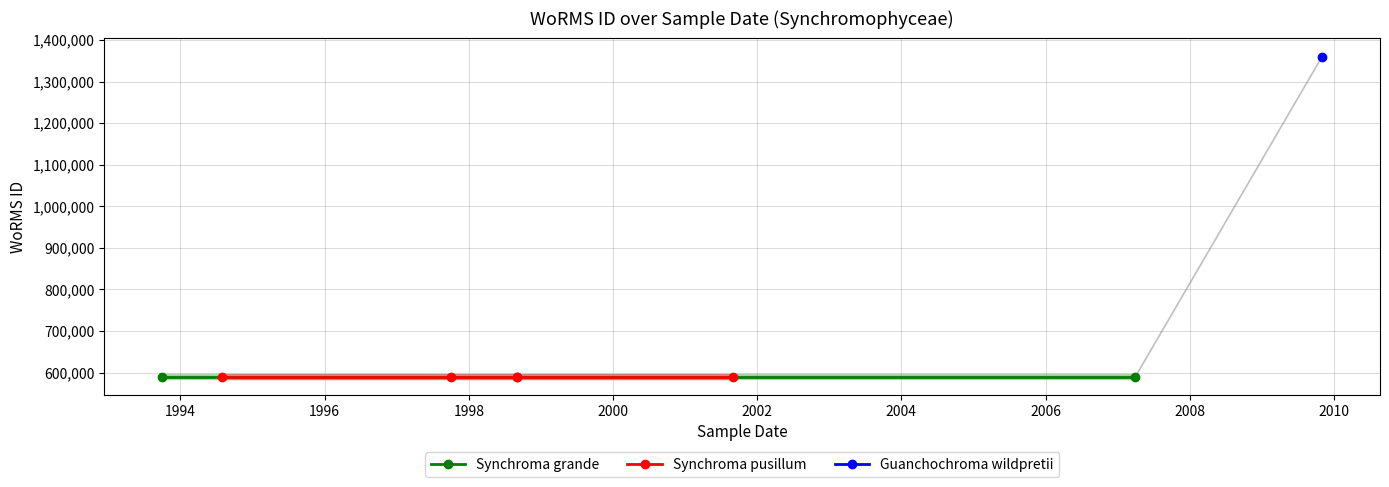

What is the ratio of the value at 1998-09-01 to the value at 1998-09-01?

1.0